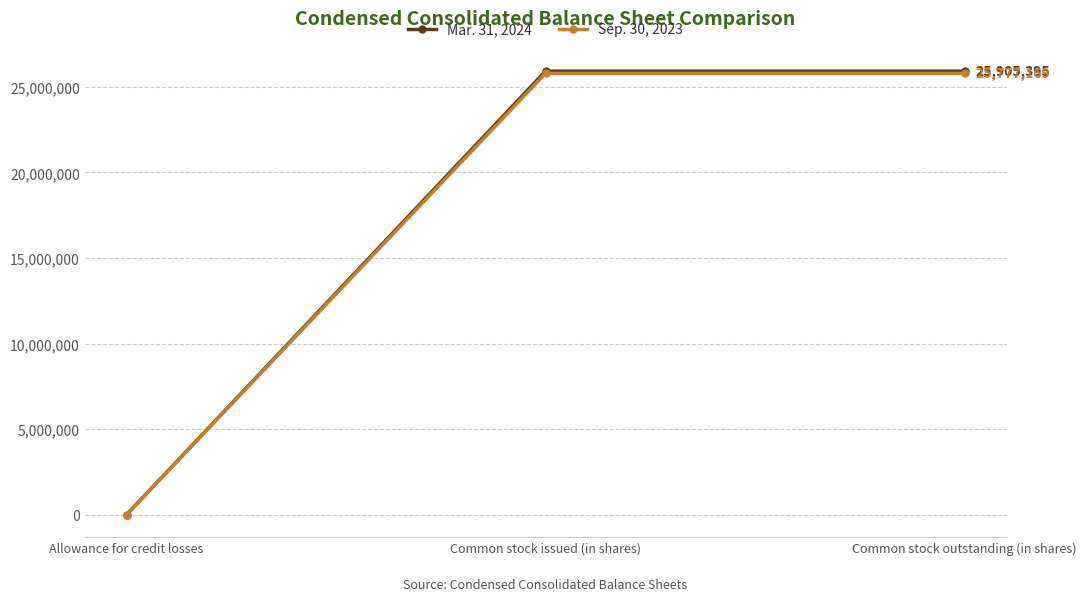

Which series has the widest spread of values?

Mar. 31, 2024